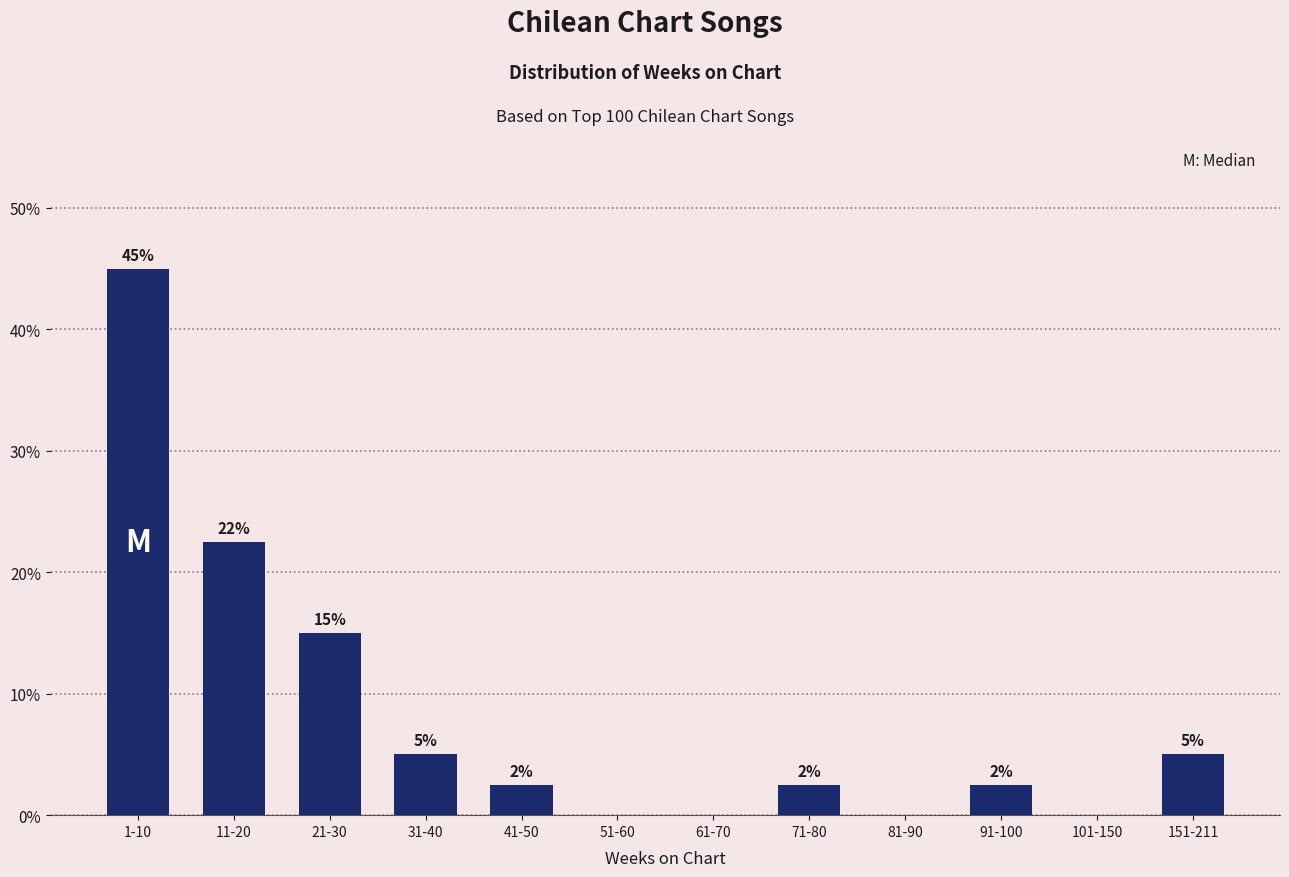

Where does the data first go above 2?

1-10